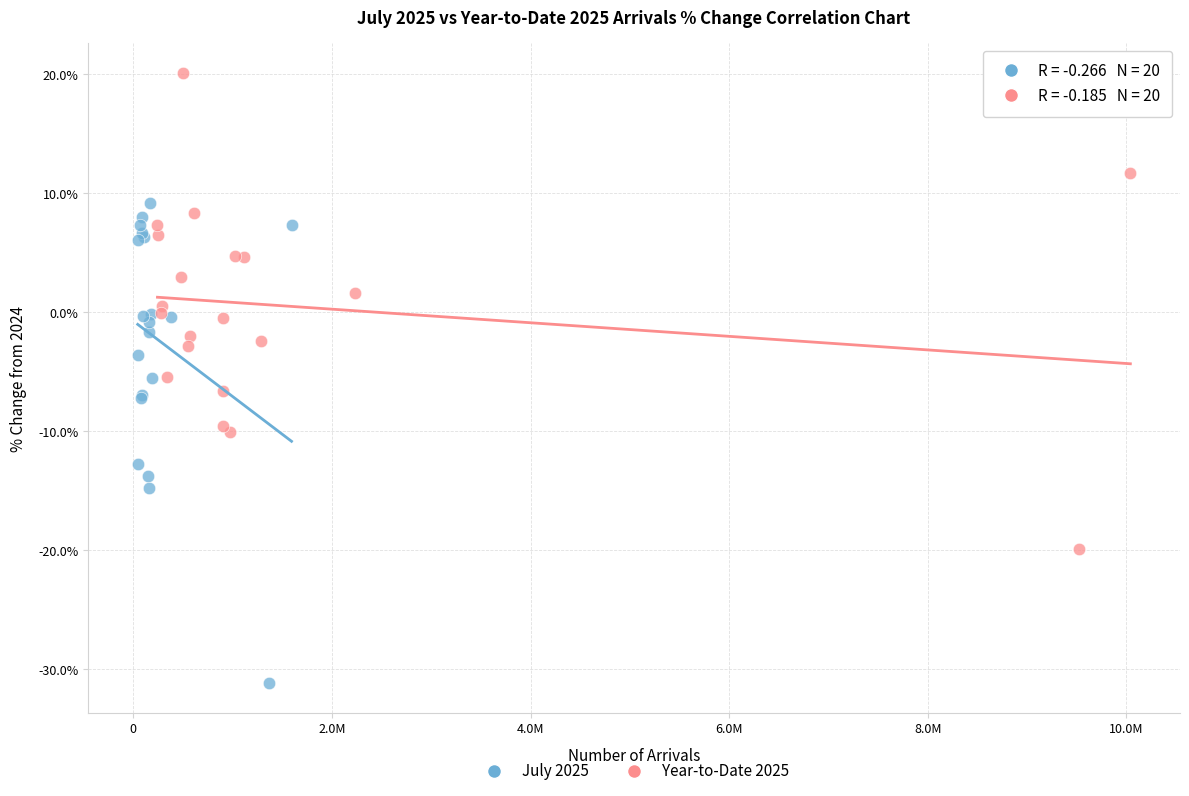

What are all the series names shown in the legend?

July 2025, Year-to-Date 2025